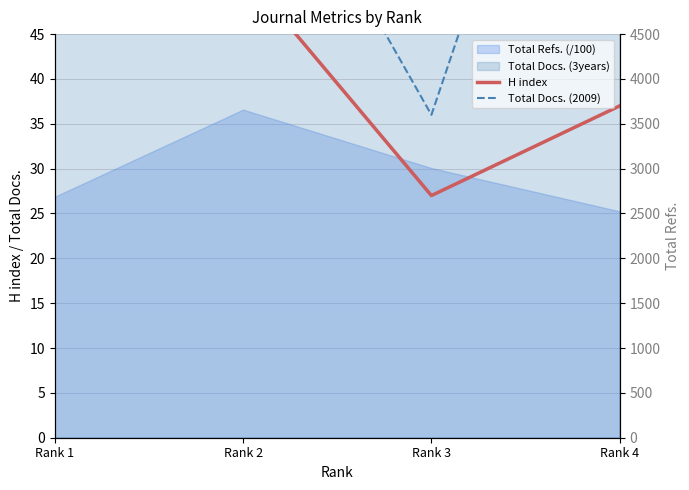

At which category does H index reach its first local valley?

Rank 3